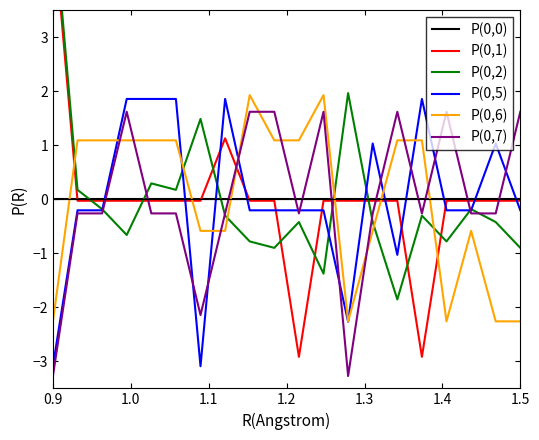

Reading left to right, transcribe all the data shown in this chart.

P(0,0): 0.0	0.0	0.0	0.0	0.0	0.0	0.0	0.0	0.0	0.0	0.0	0.0	0.0	0.0	0.0	0.0	0.0	0.0	0.0	0.0
P(0,1): 5.2	-0.0	-0.0	-0.0	-0.0	-0.0	-0.0	1.1	-0.0	-0.0	-2.9	-0.0	-0.0	-0.0	-0.0	-2.9	-0.0	-0.0	-0.0	-0.0
P(0,2): 5.4	0.2	-0.2	-0.7	0.3	0.2	1.5	-0.3	-0.8	-0.9	-0.4	-1.4	2.0	-0.4	-1.9	-0.3	-0.8	-0.2	-0.4	-0.9
P(0,5): -3.1	-0.2	-0.2	1.9	1.9	1.9	-3.1	1.9	-0.2	-0.2	-0.2	-0.2	-2.3	1.0	-1.0	1.9	-0.2	-0.2	1.0	-0.2
P(0,6): -2.3	1.1	1.1	1.1	1.1	1.1	-0.6	-0.6	1.9	1.1	1.1	1.9	-2.3	-0.6	1.1	1.1	-2.3	-0.6	-2.3	-2.3
P(0,7): -3.3	-0.3	-0.3	1.6	-0.3	-0.3	-2.1	-0.3	1.6	1.6	-0.3	1.6	-3.3	-0.3	1.6	-0.3	1.6	-0.3	-0.3	1.6